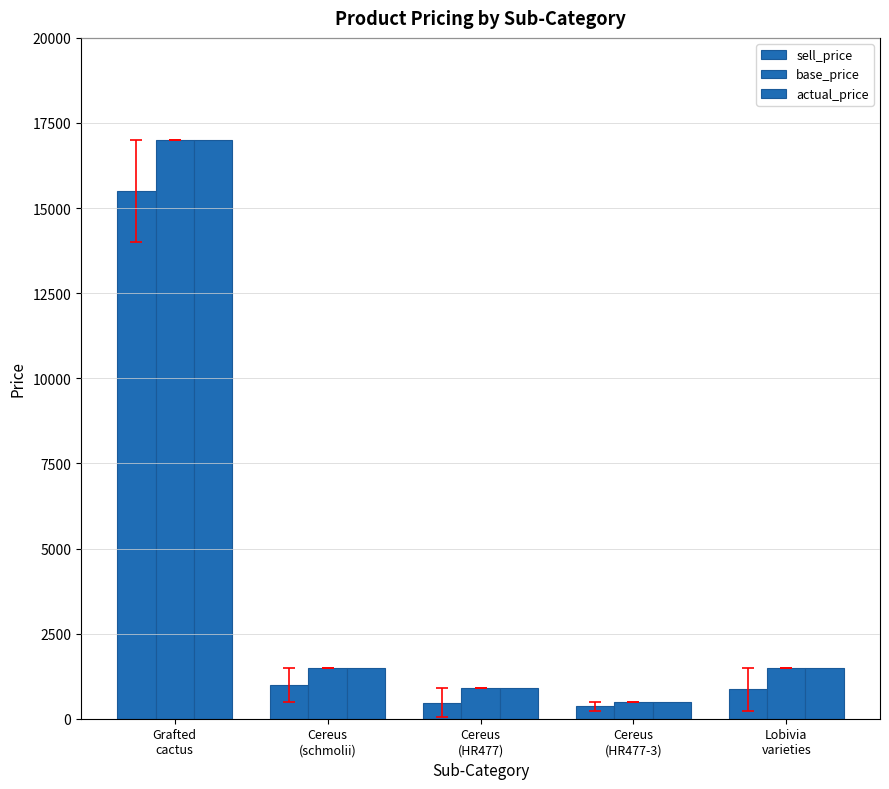

Is it true that base_price equals 1578 at Cereus
(HR477)?

False